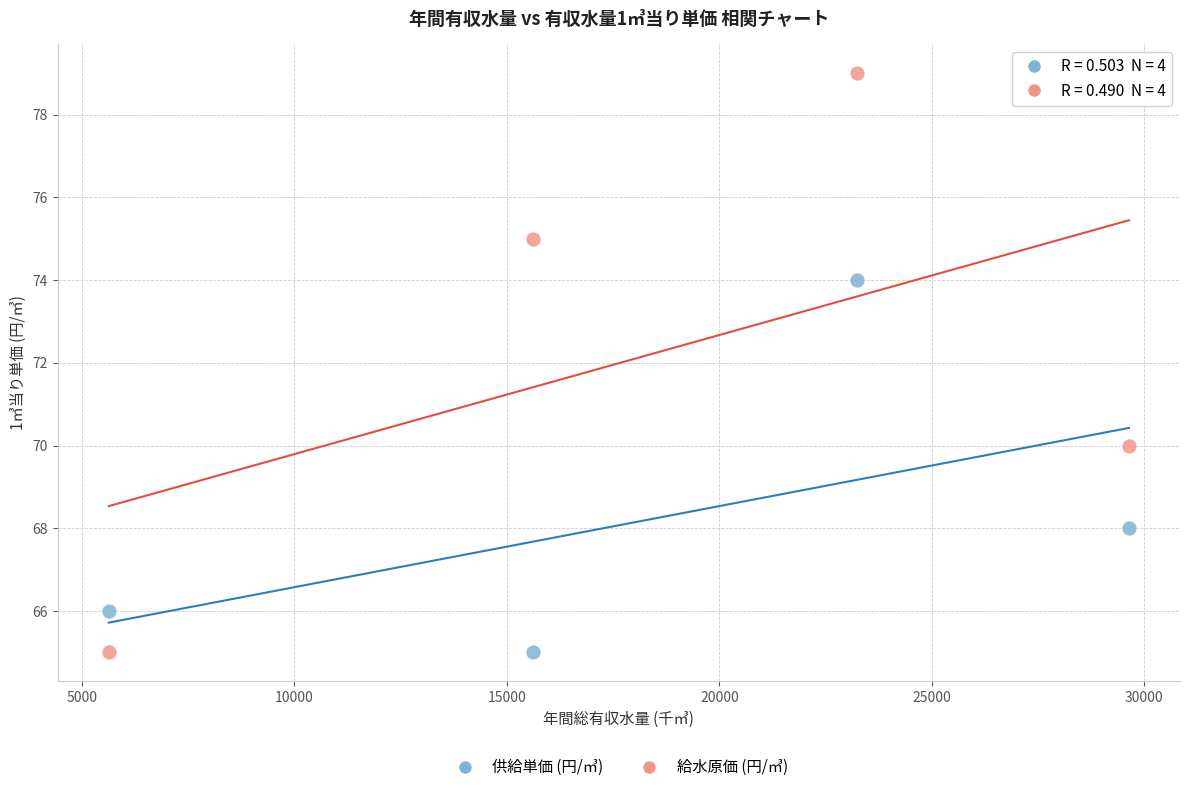

Across all data points, what is the average X value?

18528